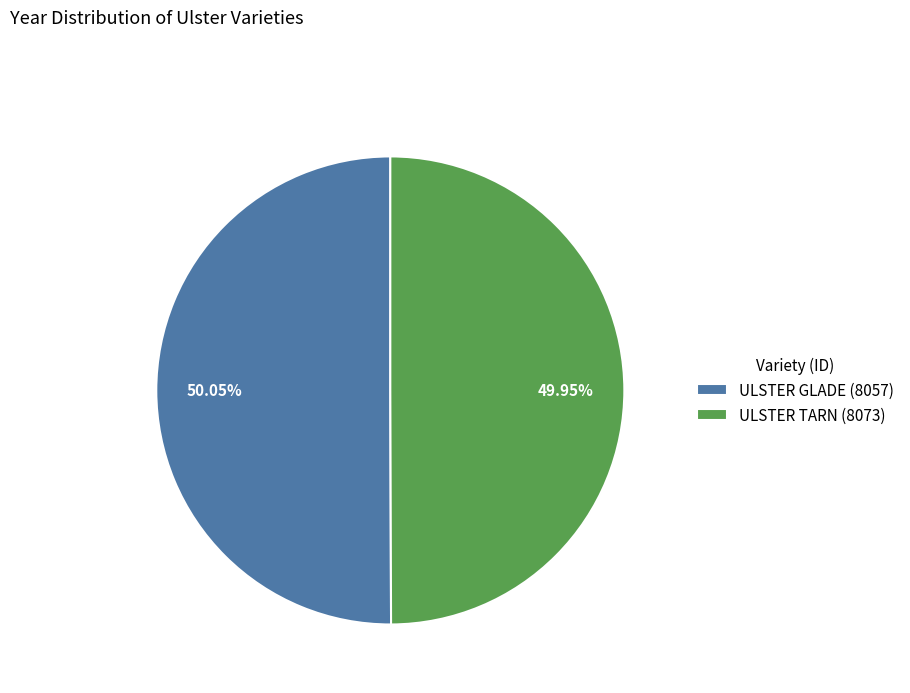

What is the ratio of the value at ULSTER TARN (8073) to the value at ULSTER GLADE (8057)?

1.0